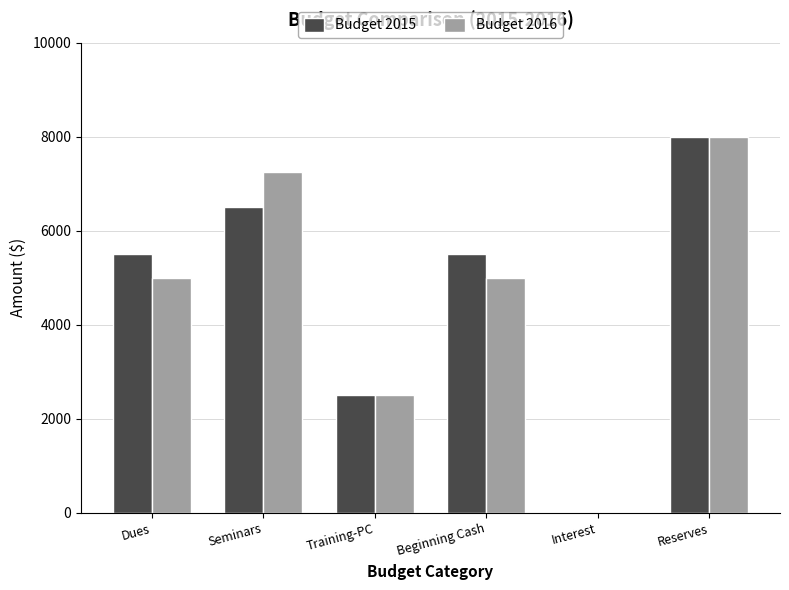

Is it true that Budget 2016 equals -2465 at Interest?

False